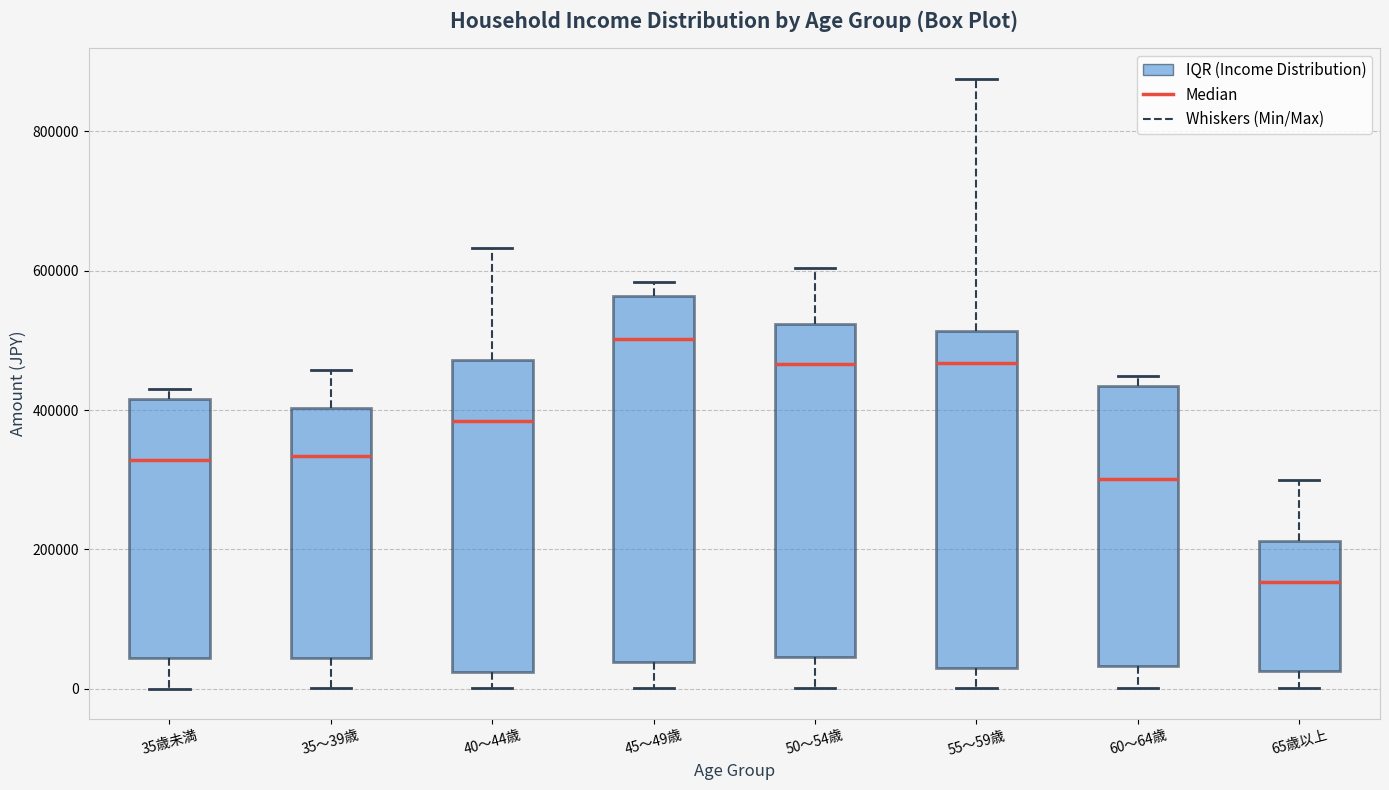

Reading left to right, transcribe this box plot: for each box, give where its median line is, the range the box spans, and where its two whiskers end, as read against the y-axis. The values are not printed on the chart, so give them approximately, as read against the axis.

35歳未満: median 320000, box 40000 to 420000, whiskers 0 to 440000
35～39歳: median 340000, box 40000 to 400000, whiskers 0 to 460000
40～44歳: median 380000, box 20000 to 480000, whiskers 0 to 640000
45～49歳: median 500000, box 40000 to 560000, whiskers 0 to 580000
50～54歳: median 460000, box 40000 to 520000, whiskers 0 to 600000
55～59歳: median 460000, box 20000 to 520000, whiskers 0 to 880000
60～64歳: median 300000, box 40000 to 440000, whiskers 0 to 440000 (just above the box's upper edge)
65歳以上: median 160000, box 20000 to 220000, whiskers 0 to 300000